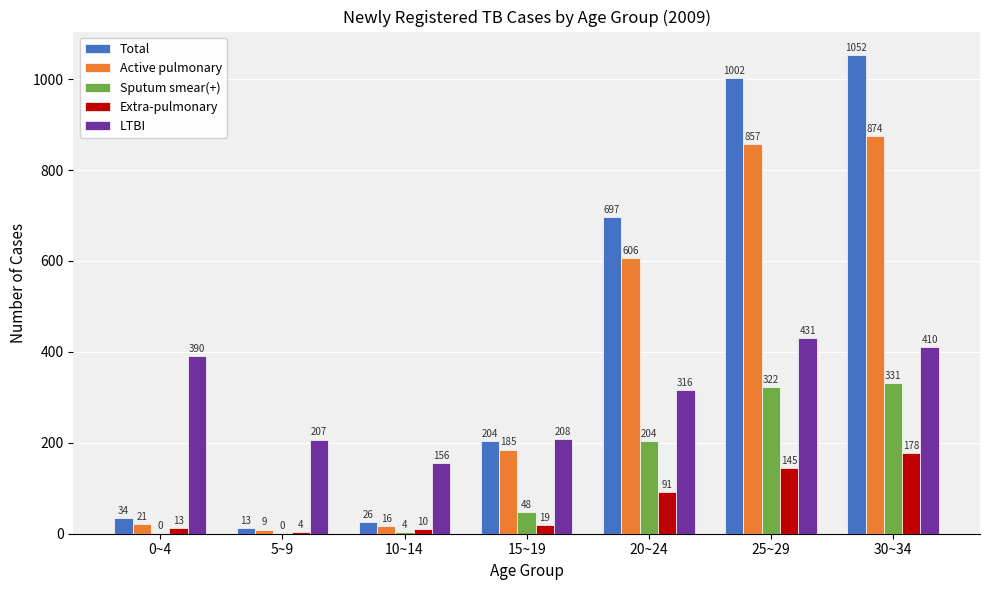

Is the value of Sputum smear(+) at 20~24 greater than the value of LTBI at 0~4?

No